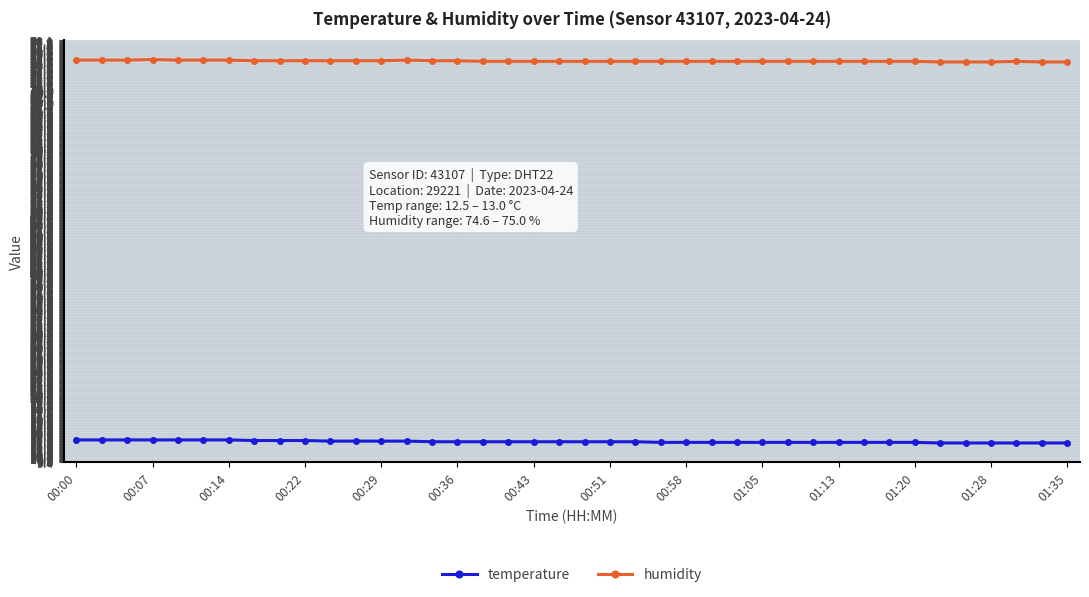

What is the sum of all temperature values?

508.8